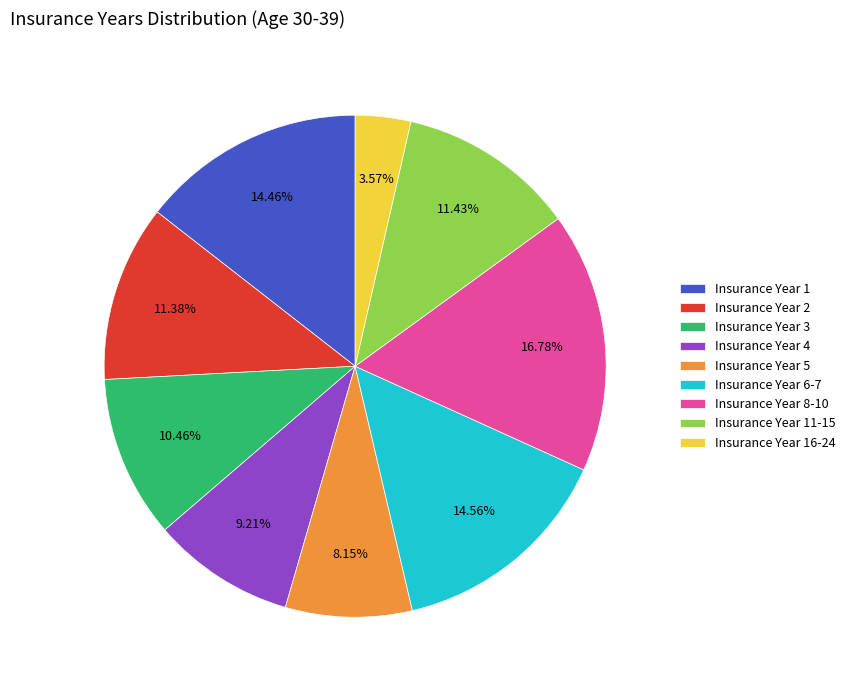

Approximately how many times larger is the value at Insurance Year 8-10 compared to Insurance Year 5?

2.1